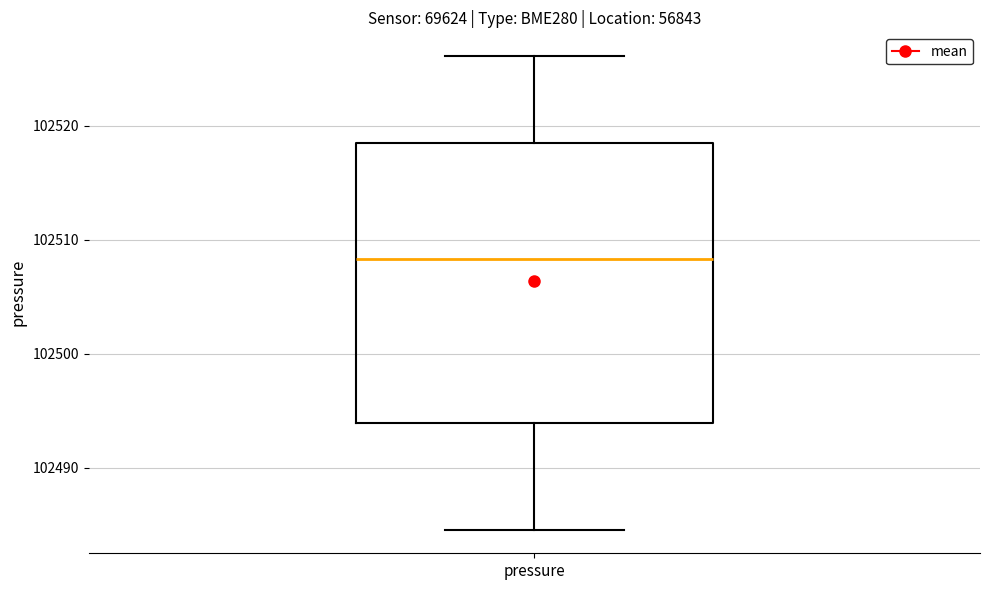

Where is the upper edge of the box for pressure on the y-axis? The values are not printed on the chart, so give them approximately, as read against the axis.

102518